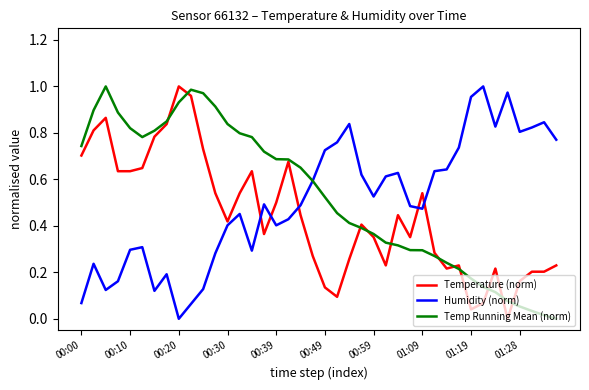

After their last crossing, which series has the higher values: Temperature (norm) or Humidity (norm)?

Humidity (norm)